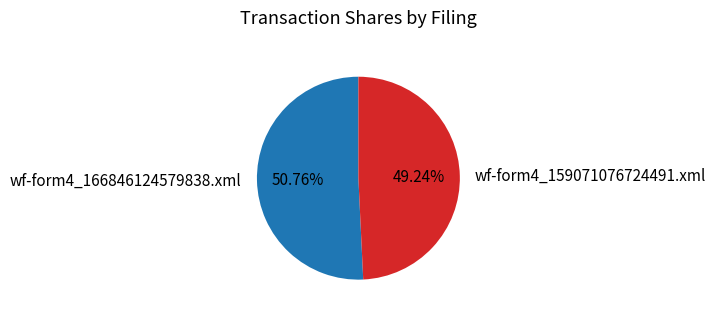

What is the majority slice?

wf-form4_166846124579838.xml